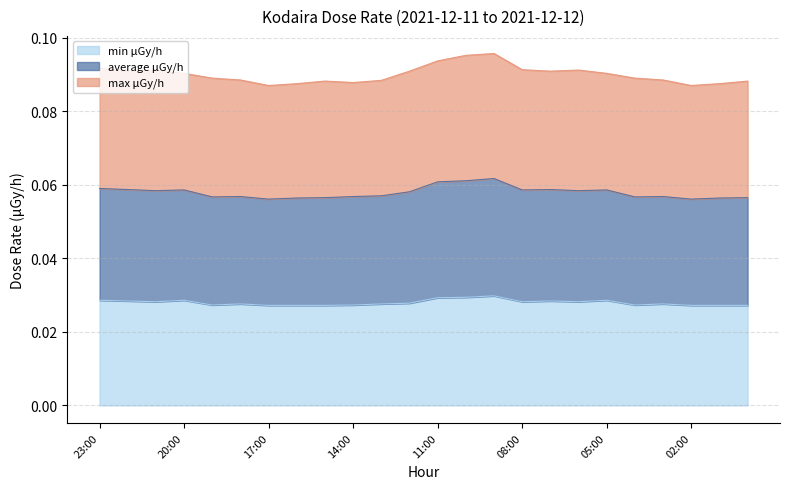

Which category has the lowest value in the average μGy/h series?

17:00